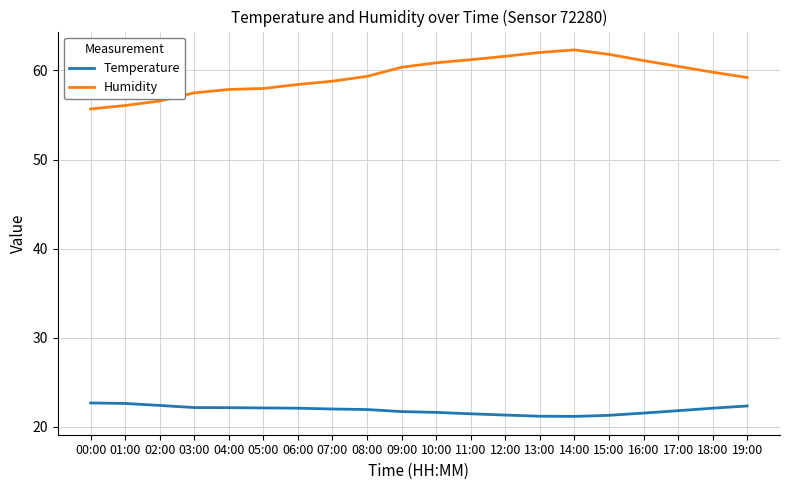

What is the total value across all series at 12:00?

82.9